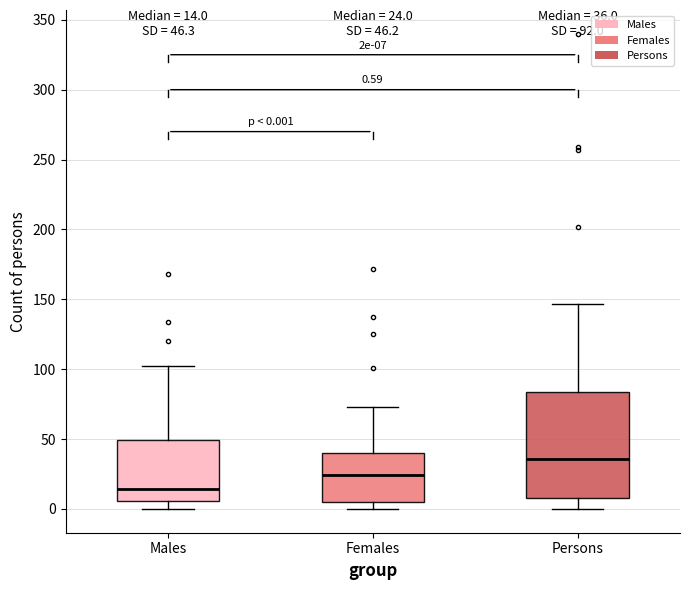

Which box's median line is the lowest?

Males